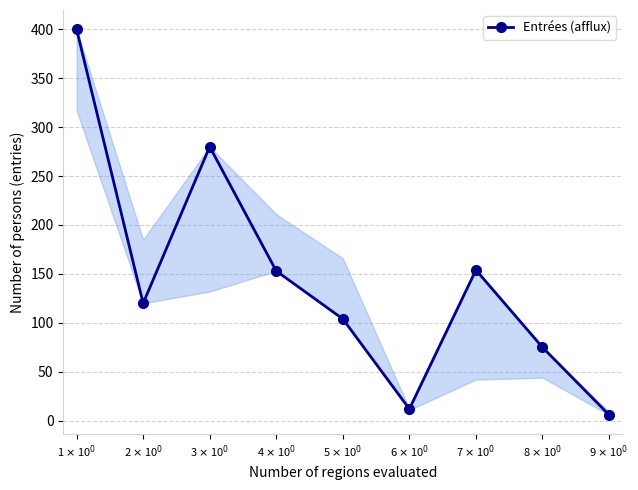

What is the change in value from 7 $\times$ 10$^0$ to 9 $\times$ 10$^0$?

-148